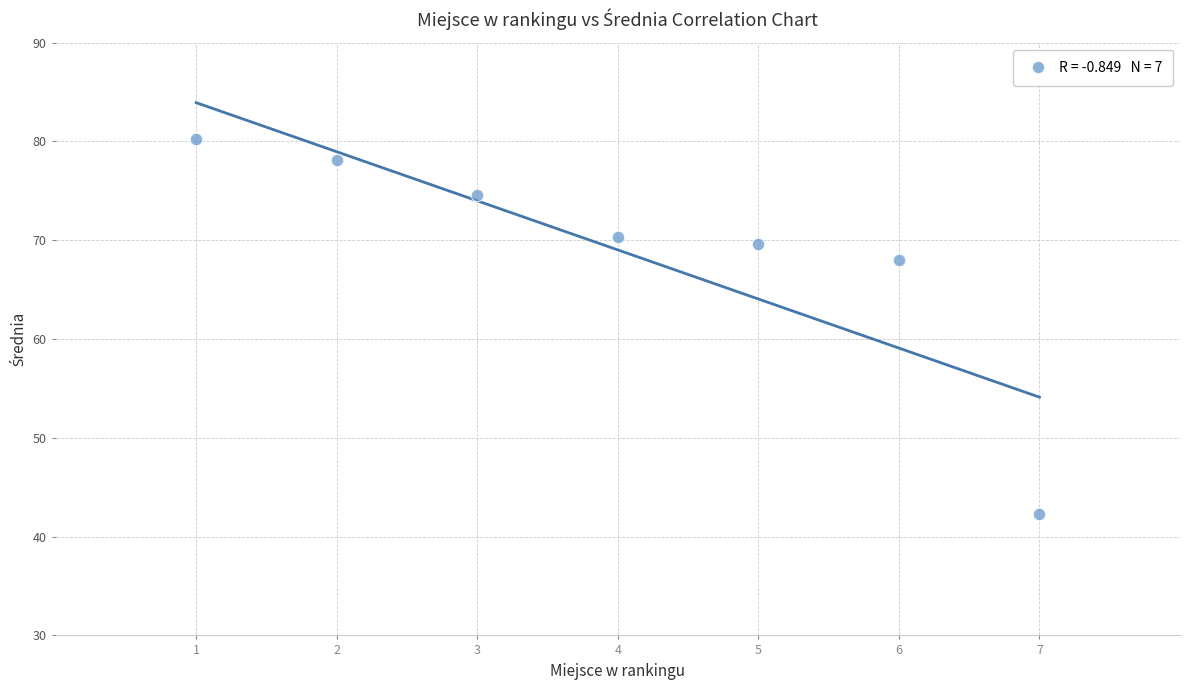

What Y value in the scatter plot is closest to 61?

68.0